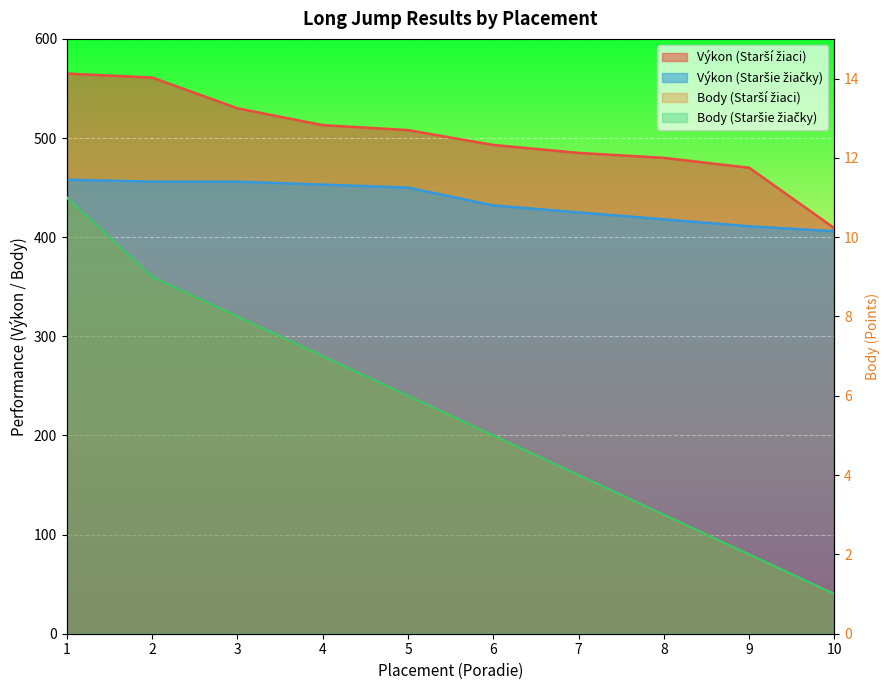

At which label does Body (Starší žiaci) reach its peak?

1